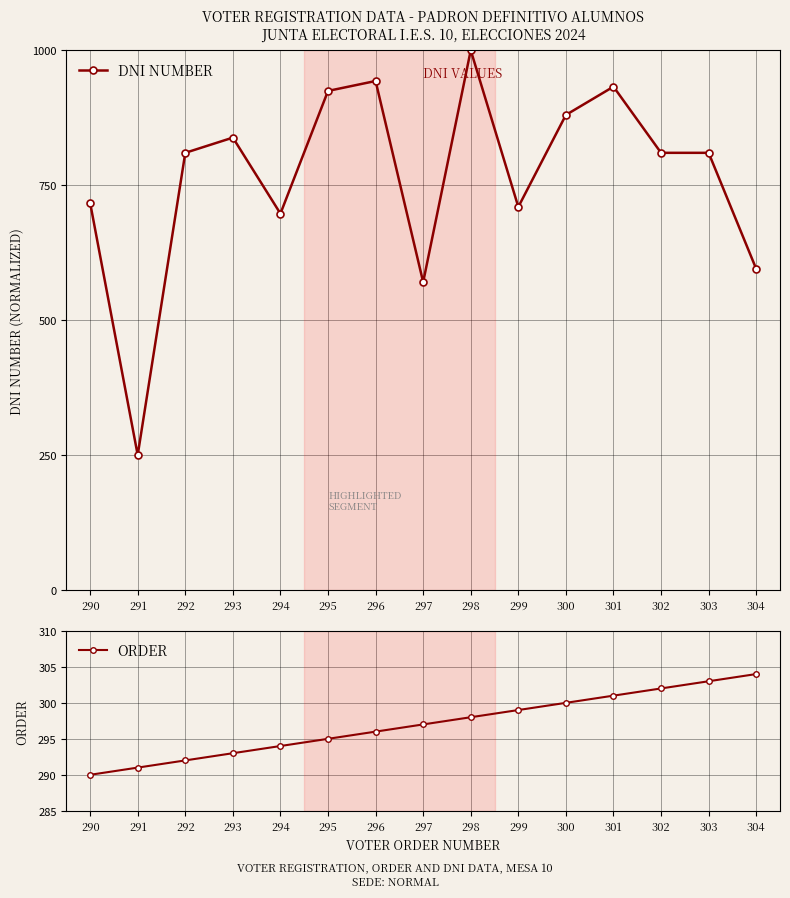

How many data points does each series have?

15